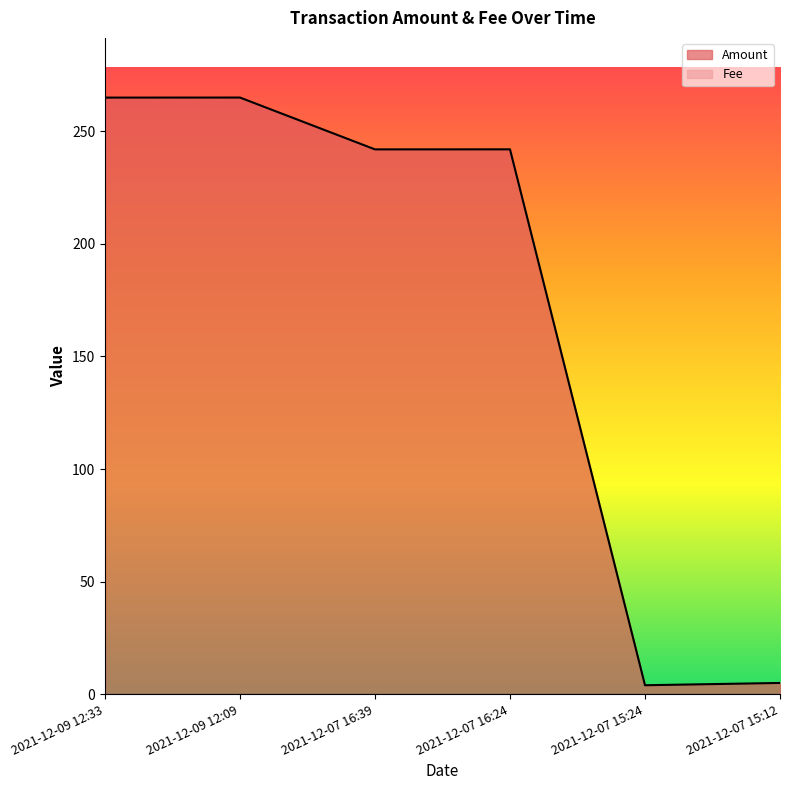

Where is the first local minimum?

2021-12-07 16:39